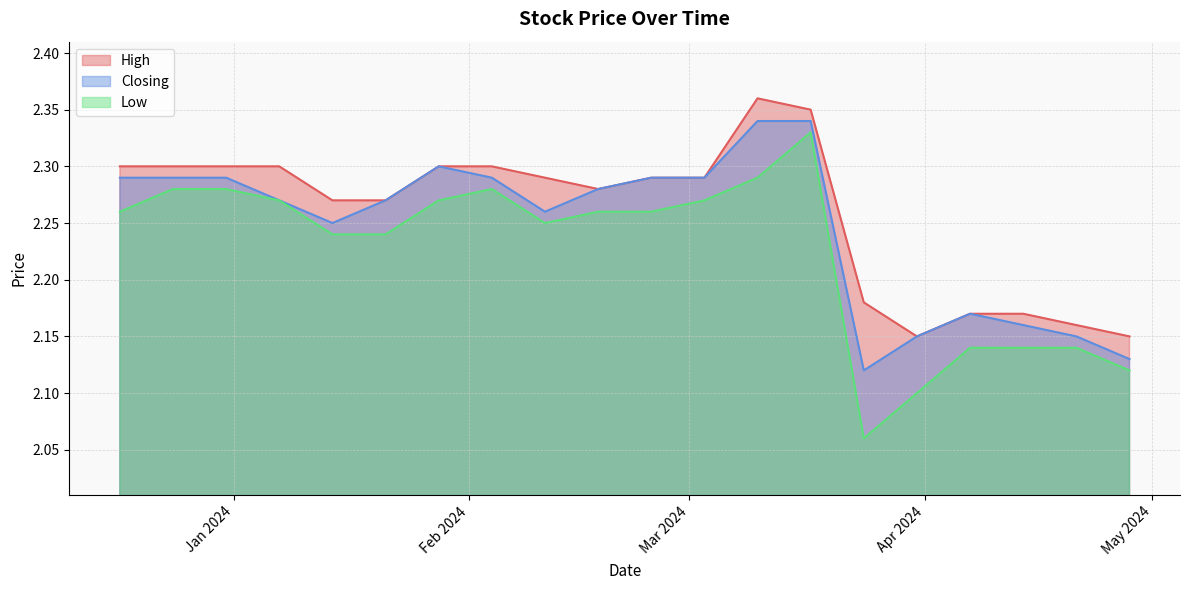

Is the value of Low at 24/03/2024 greater than the value of High at 28/04/2024?

No